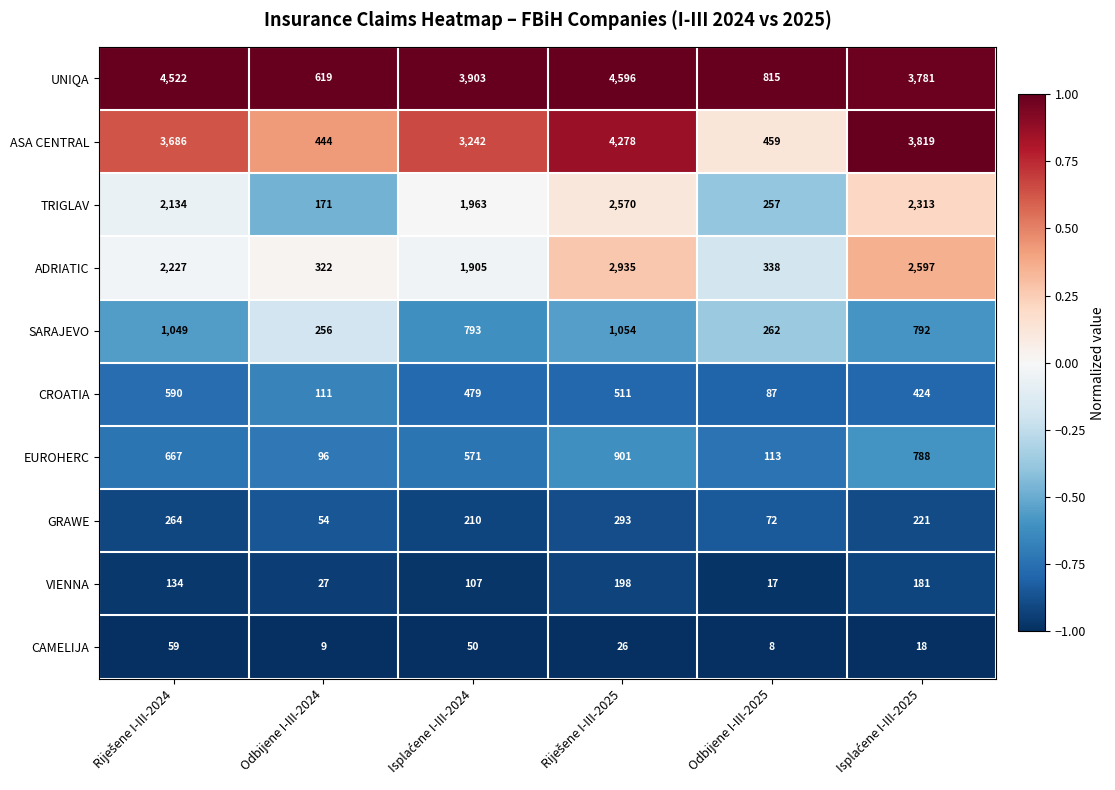

True or false: ASA CENTRAL has a value of 444 at Odbijene I-III-2024.

True